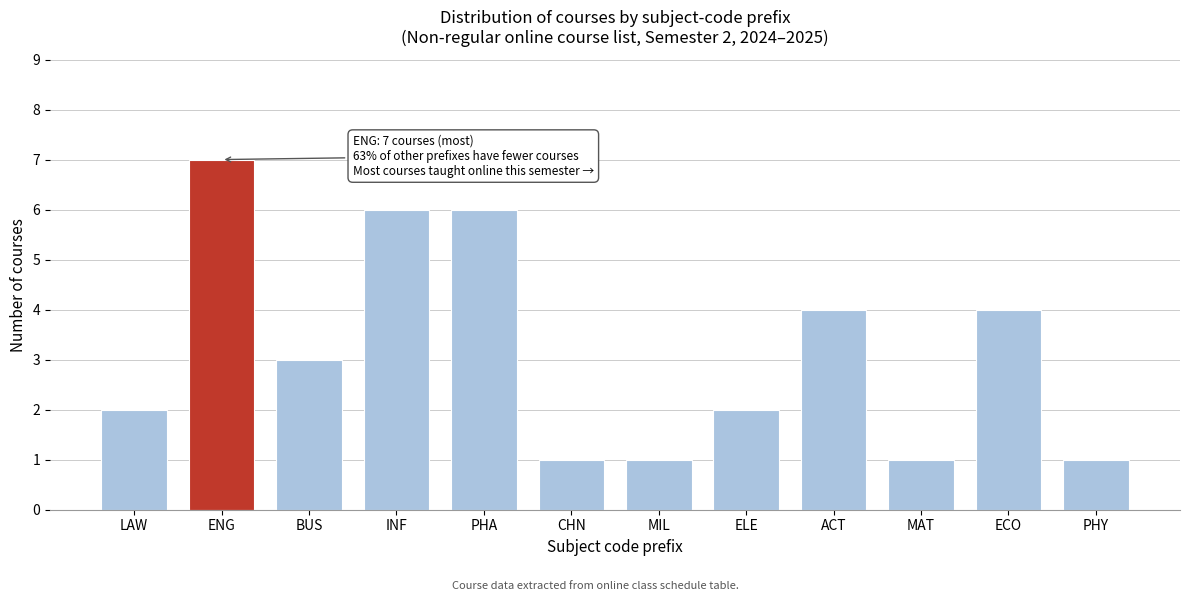

Reading right to left, extract all data points from this chart.

1	4	1	4	2	1	1	6	6	3	7	2